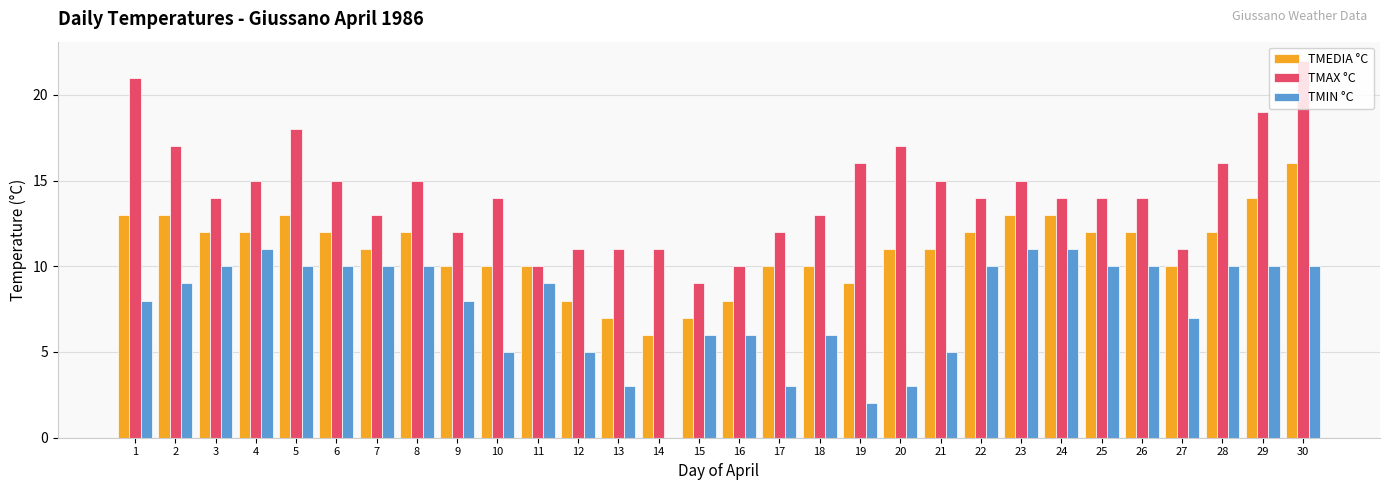

Reading left to right, list all the values displayed in this chart.

TMEDIA °C: 1=13	2=13	3=12	4=12	5=13	6=12	7=11	8=12	9=10	10=10	11=10	12=8	13=7	14=6	15=7	16=8	17=10	18=10	19=9	20=11	21=11	22=12	23=13	24=13	25=12	26=12	27=10	28=12	29=14	30=16
TMAX °C: 1=21	2=17	3=14	4=15	5=18	6=15	7=13	8=15	9=12	10=14	11=10	12=11	13=11	14=11	15=9	16=10	17=12	18=13	19=16	20=17	21=15	22=14	23=15	24=14	25=14	26=14	27=11	28=16	29=19	30=22
TMIN °C: 1=8	2=9	3=10	4=11	5=10	6=10	7=10	8=10	9=8	10=5	11=9	12=5	13=3	14=0	15=6	16=6	17=3	18=6	19=2	20=3	21=5	22=10	23=11	24=11	25=10	26=10	27=7	28=10	29=10	30=10